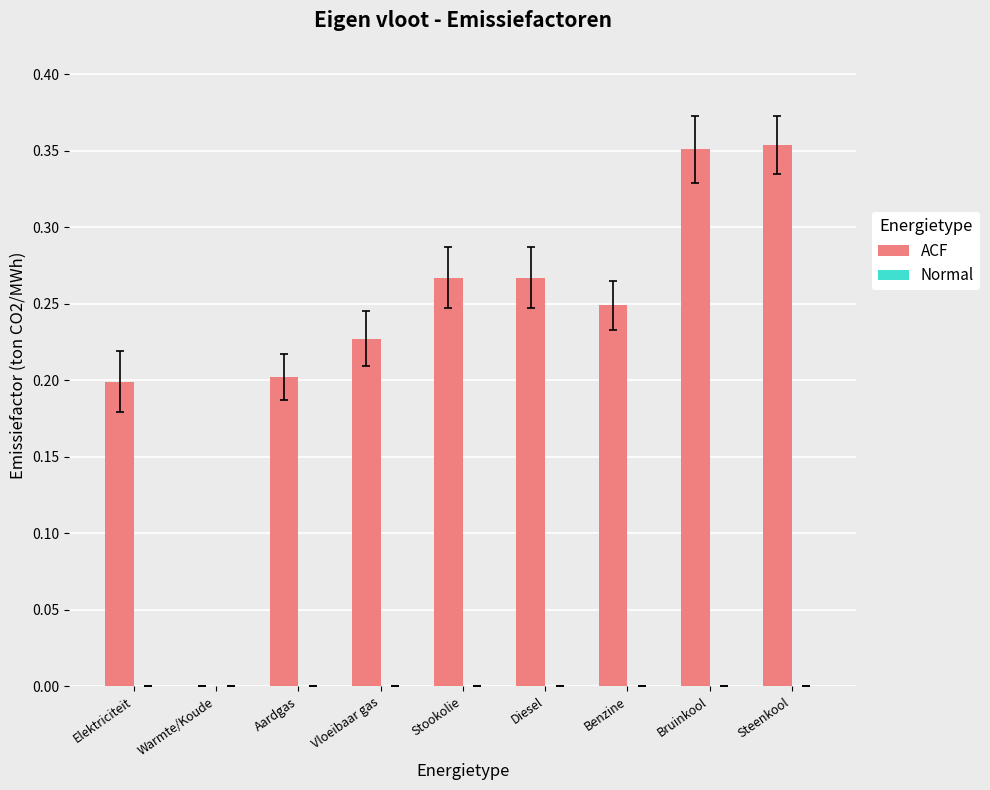

Which has a higher value, Diesel or Warmte/Koude?

Diesel